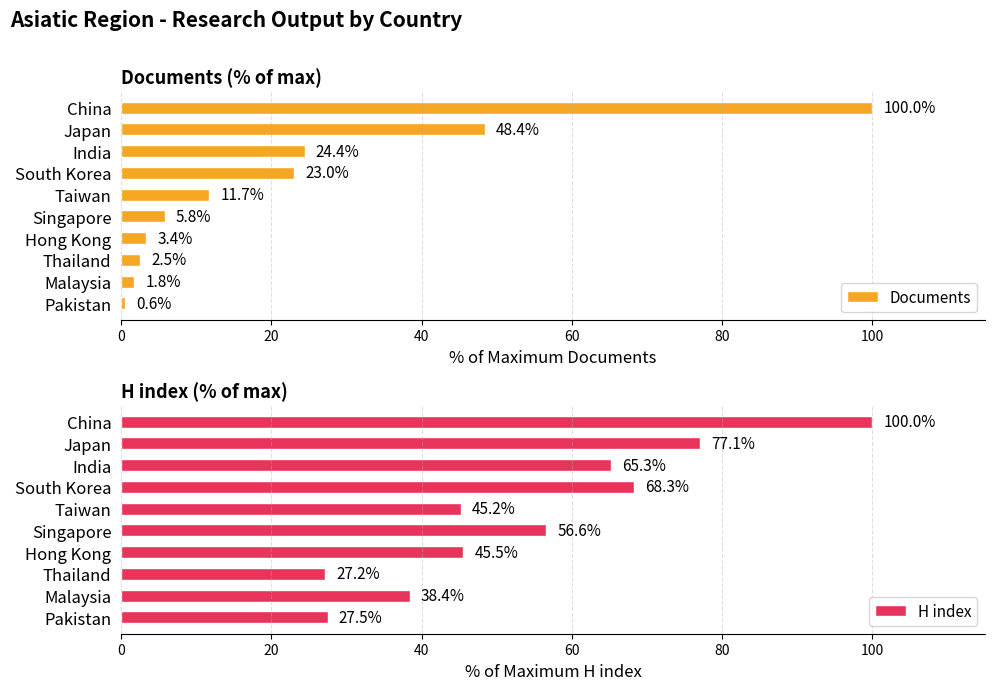

True or false: H index has a value of 63.6 at Malaysia.

False